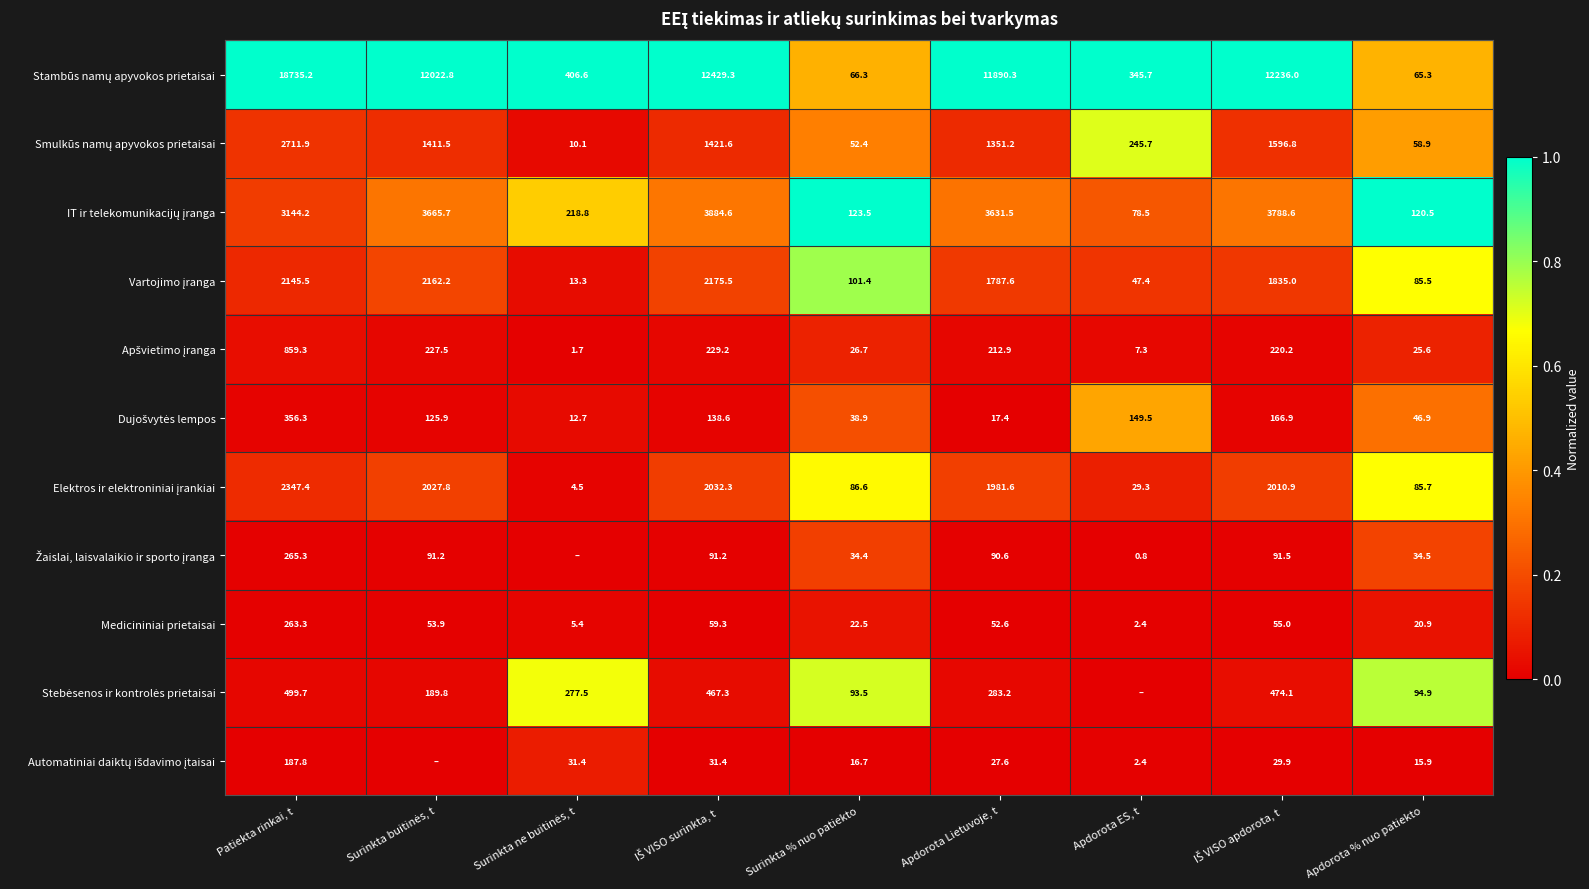

What is the total value across all series at Patiekta rinkai, t?

31515.9